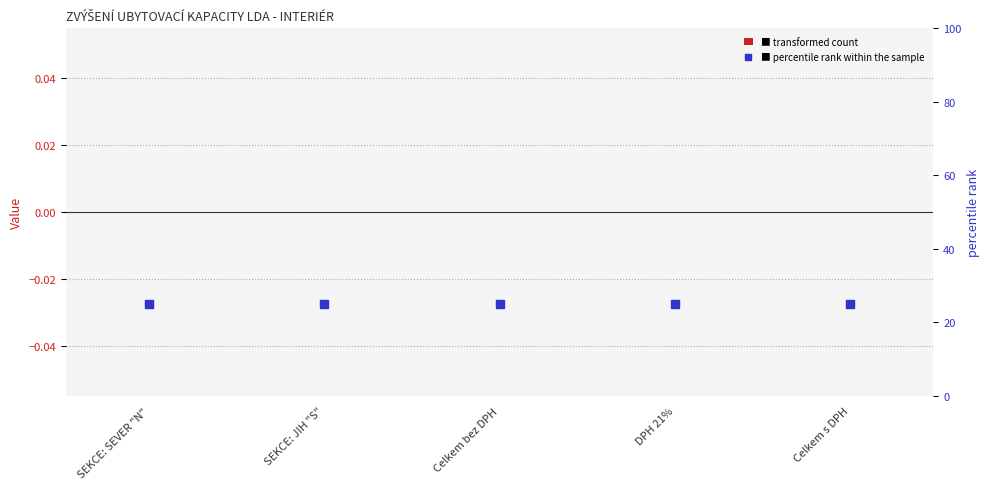

Which series contains the lowest Y value?

col_4